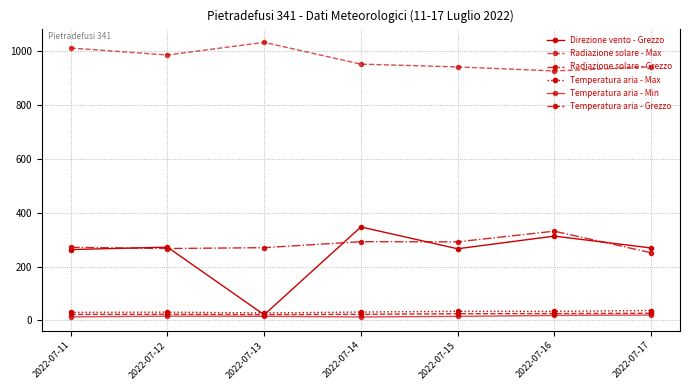

How many data points in Radiazione solare - Max are above 951?

4